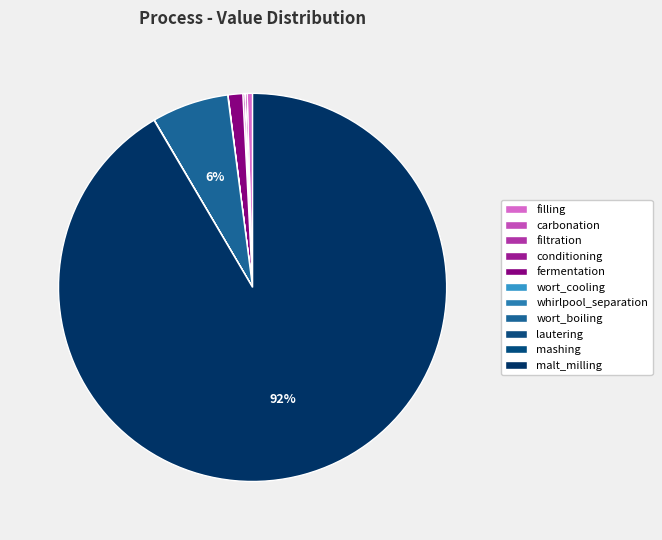

What percentage is the malt_milling slice, to the nearest percent?

92%